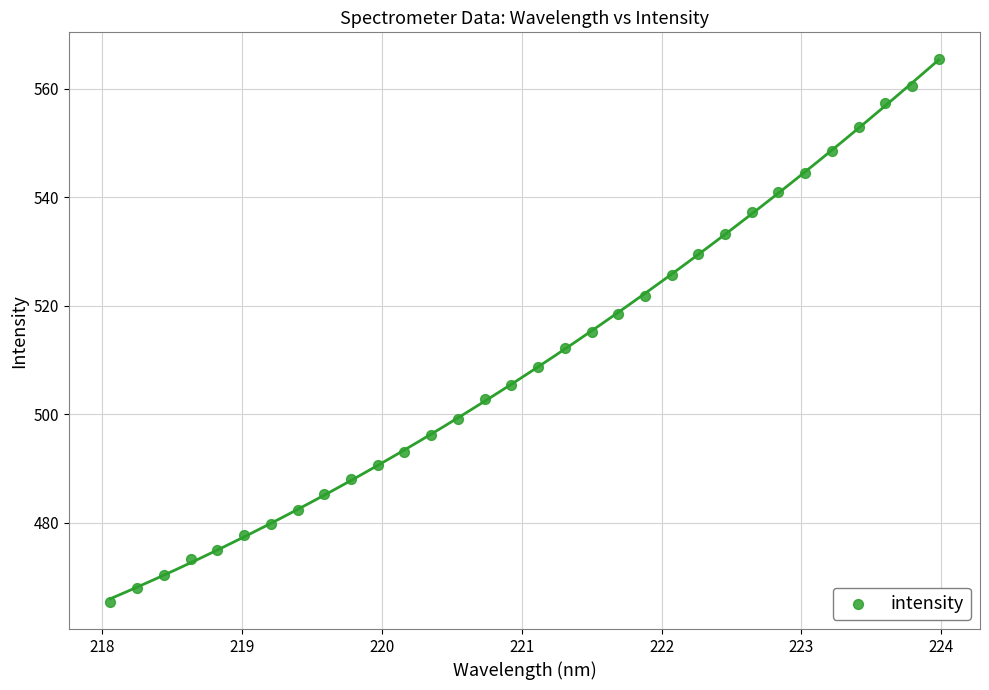

What is the range of Y values (max minus min)?

100.0